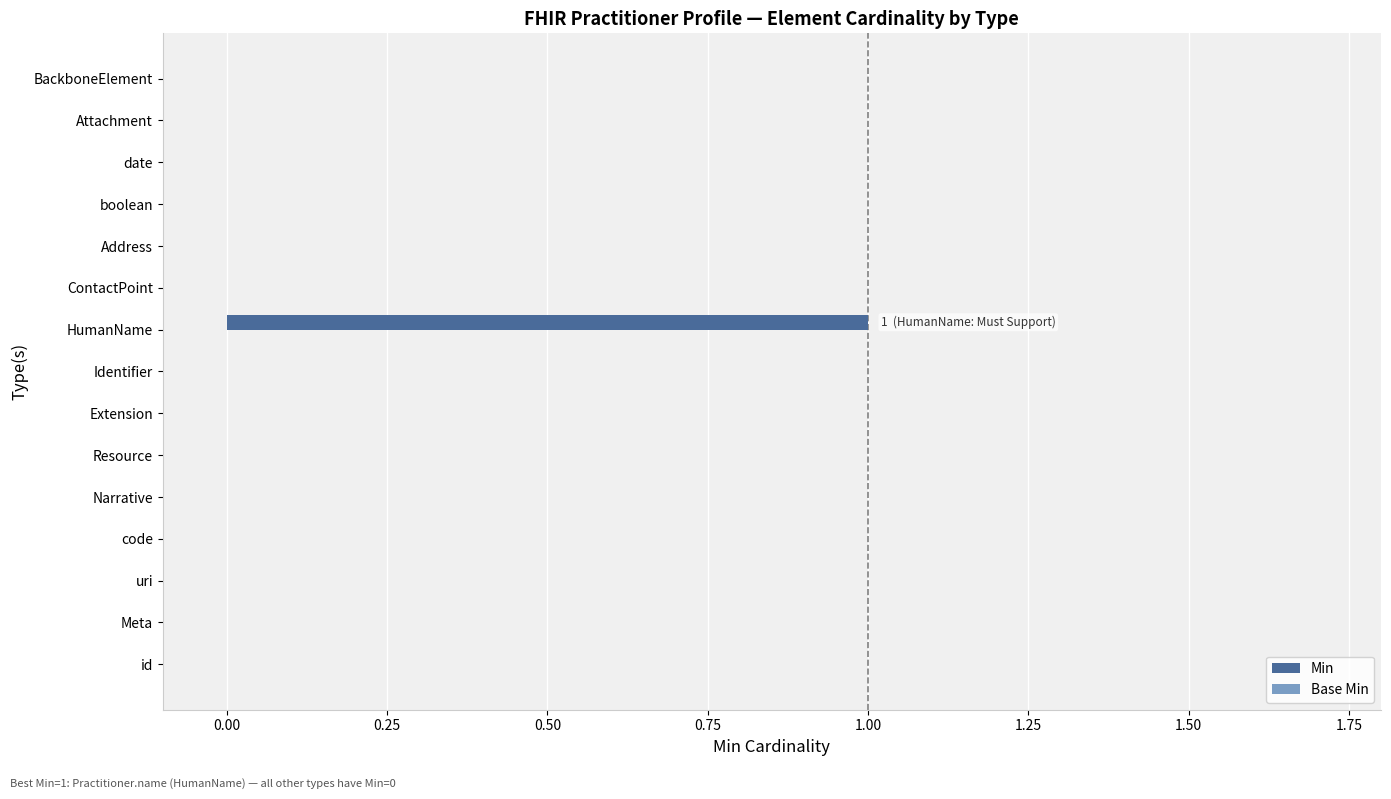

Reading top to bottom, extract all data points from this chart.

BackboneElement=0	Attachment=0	date=0	boolean=0	Address=0	ContactPoint=0	HumanName=1	Identifier=0	Extension=0	Resource=0	Narrative=0	code=0	uri=0	Meta=0	id=0